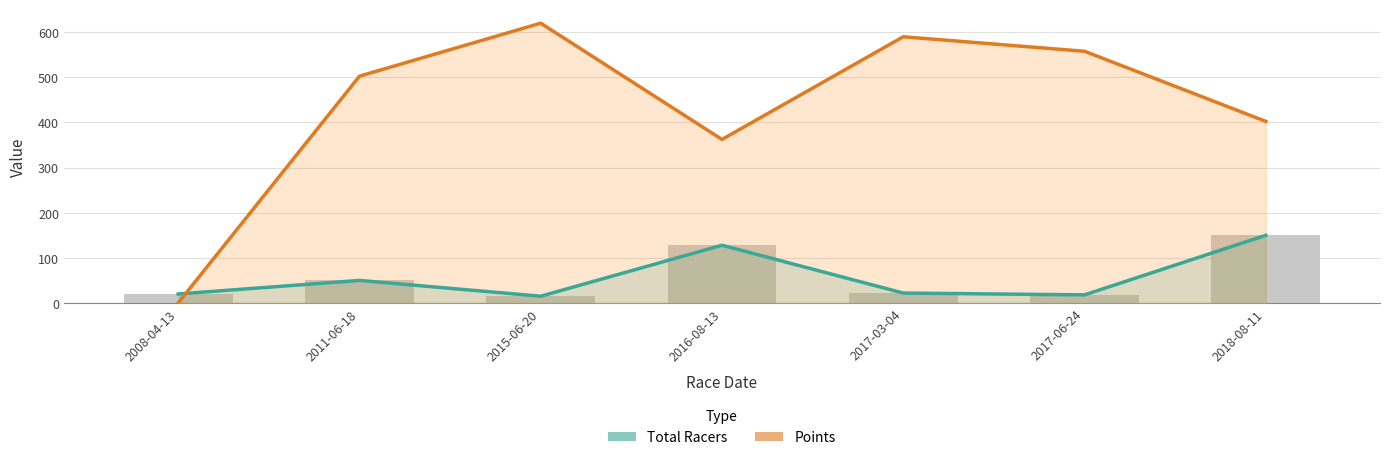

Where does the Total Racers series first go above 22?

2011-06-18